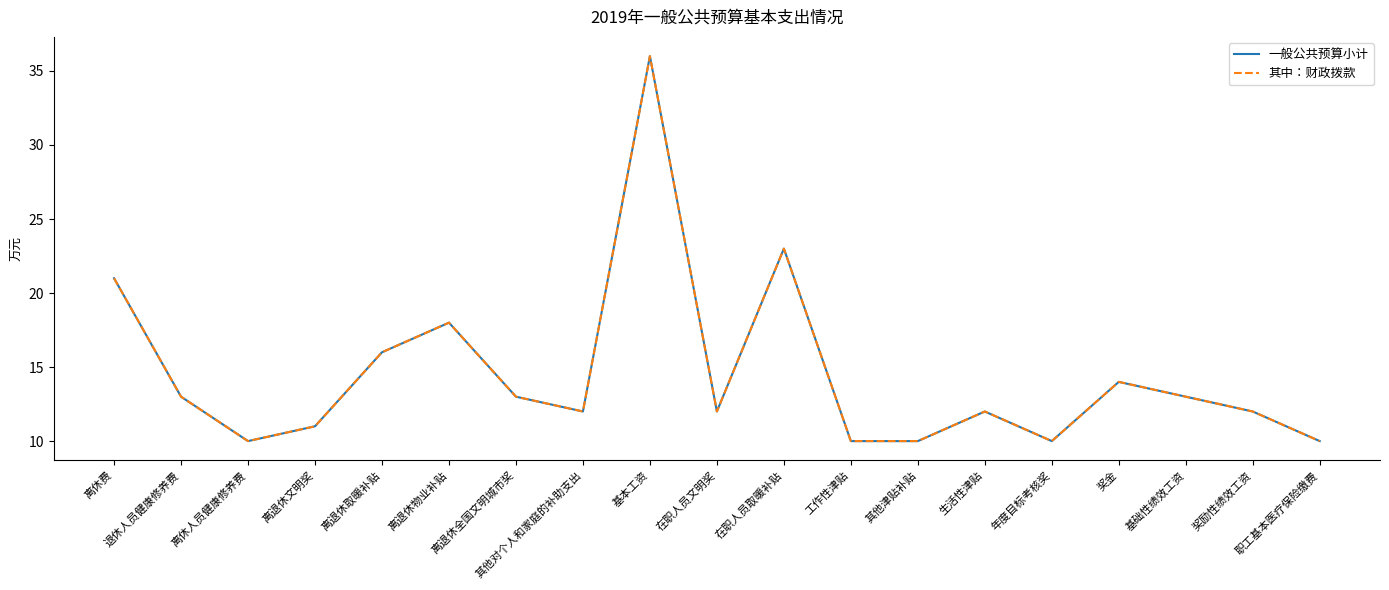

Does the chart have visible grid lines?

No